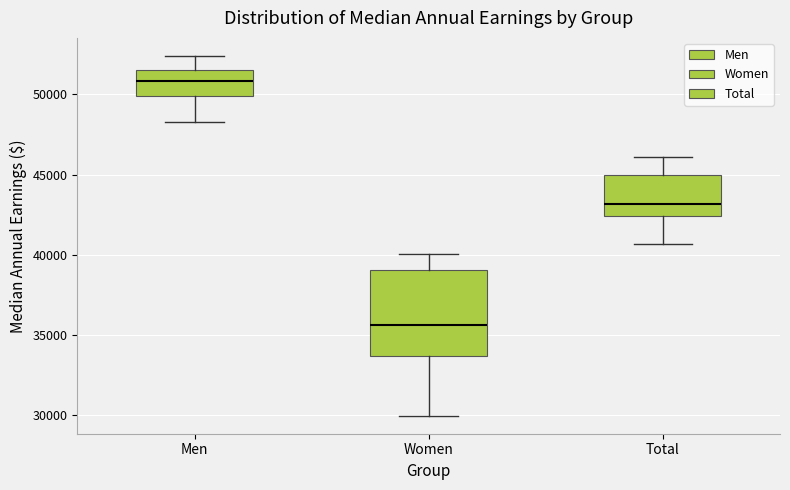

Reading left to right, transcribe this box plot: for each box, give where its median line is, the range the box spans, and where its two whiskers end, as read against the y-axis. The values are not printed on the chart, so give them approximately, as read against the axis.

Men: median 51000, box 50000 to 51500, whiskers 48500 to 52500
Women: median 35500, box 33500 to 39000, whiskers 30000 to 40000
Total: median 43000, box 42500 to 45000, whiskers 40500 to 46000